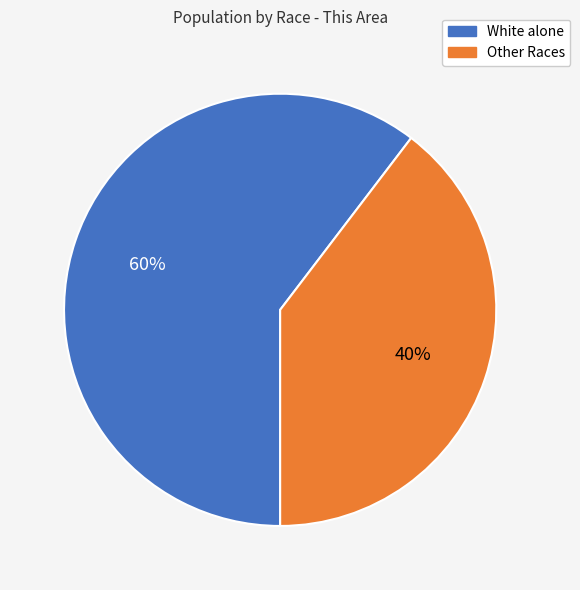

To the nearest percent, what is the average slice percentage?

50%